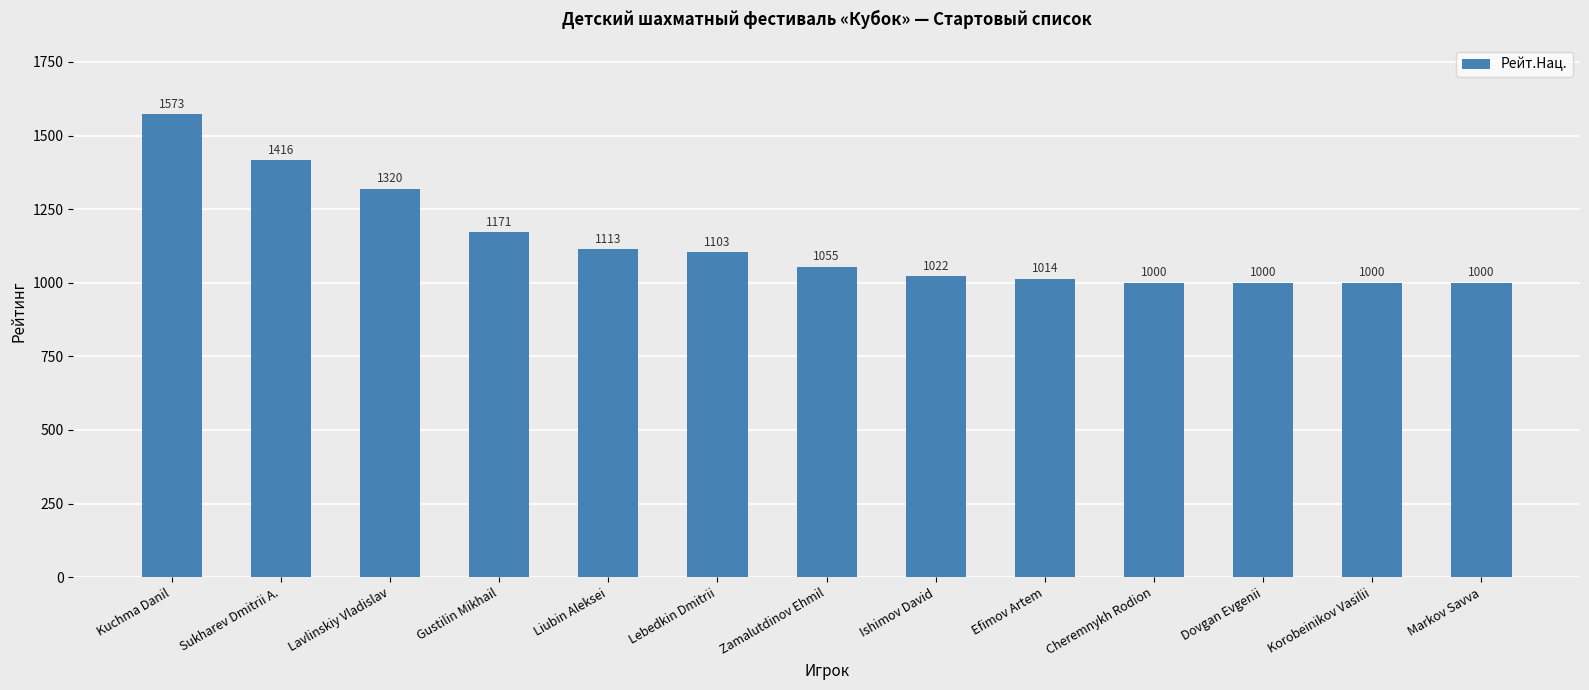

Which has a higher value, Sukharev Dmitrii A. or Lavlinskiy Vladislav?

Sukharev Dmitrii A.